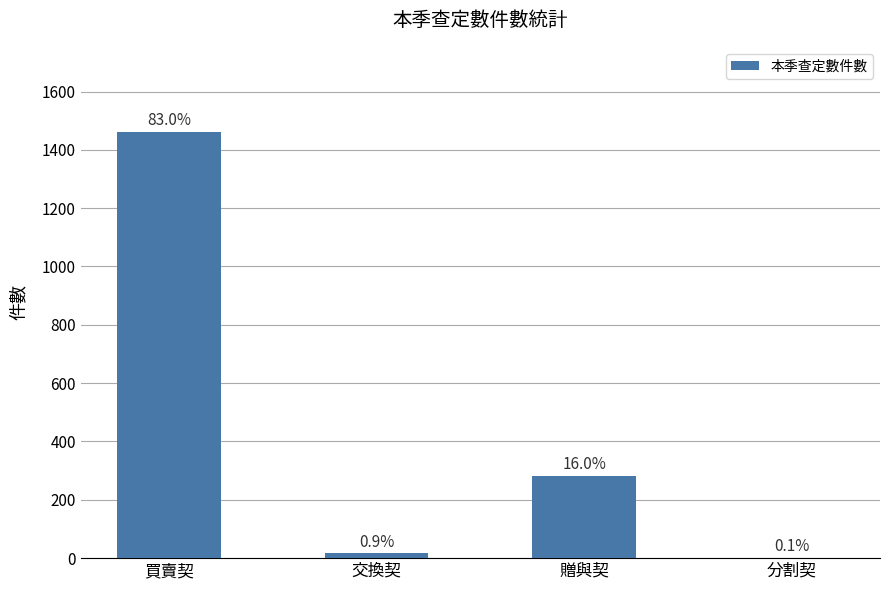

What is the sum of the values at 分割契 and 交換契?

17